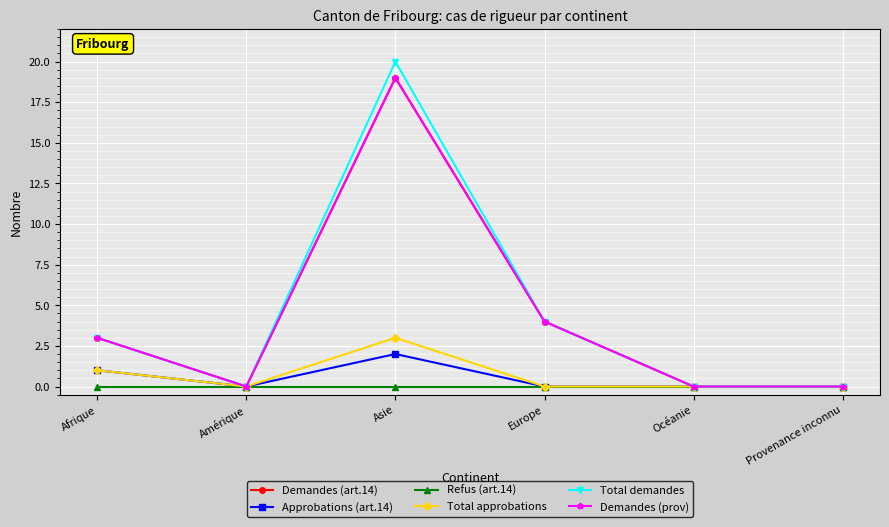

Which category has the lowest value in the Demandes (art.14) series?

Amérique